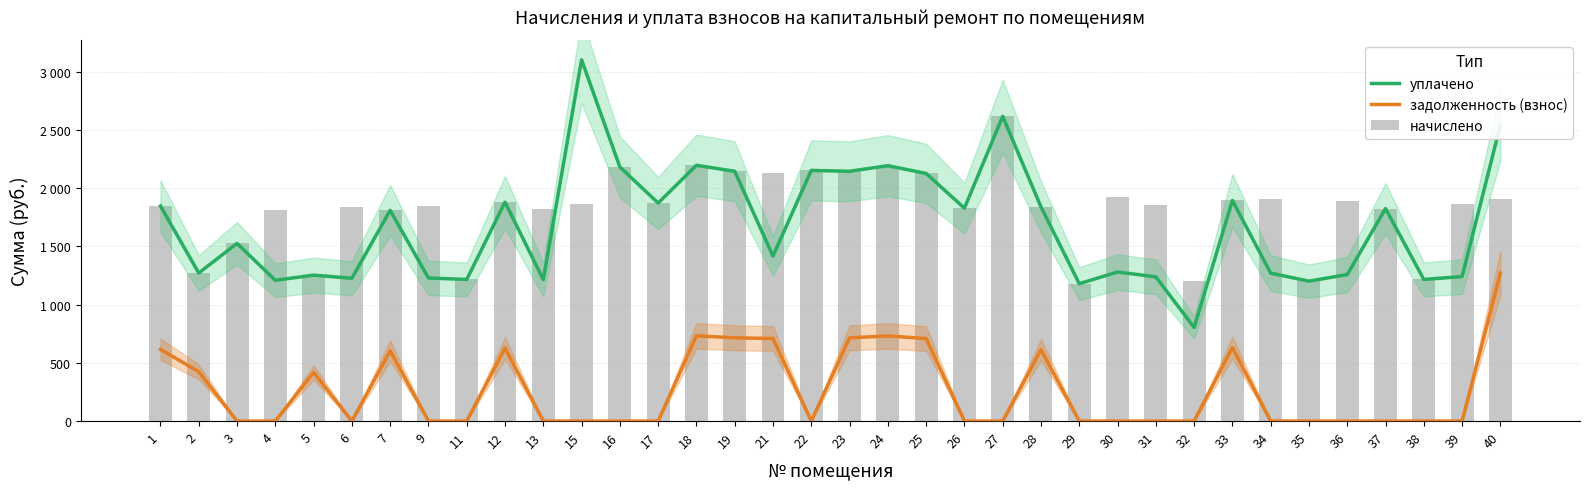

At which category does the chart reach its peak across all series?

15